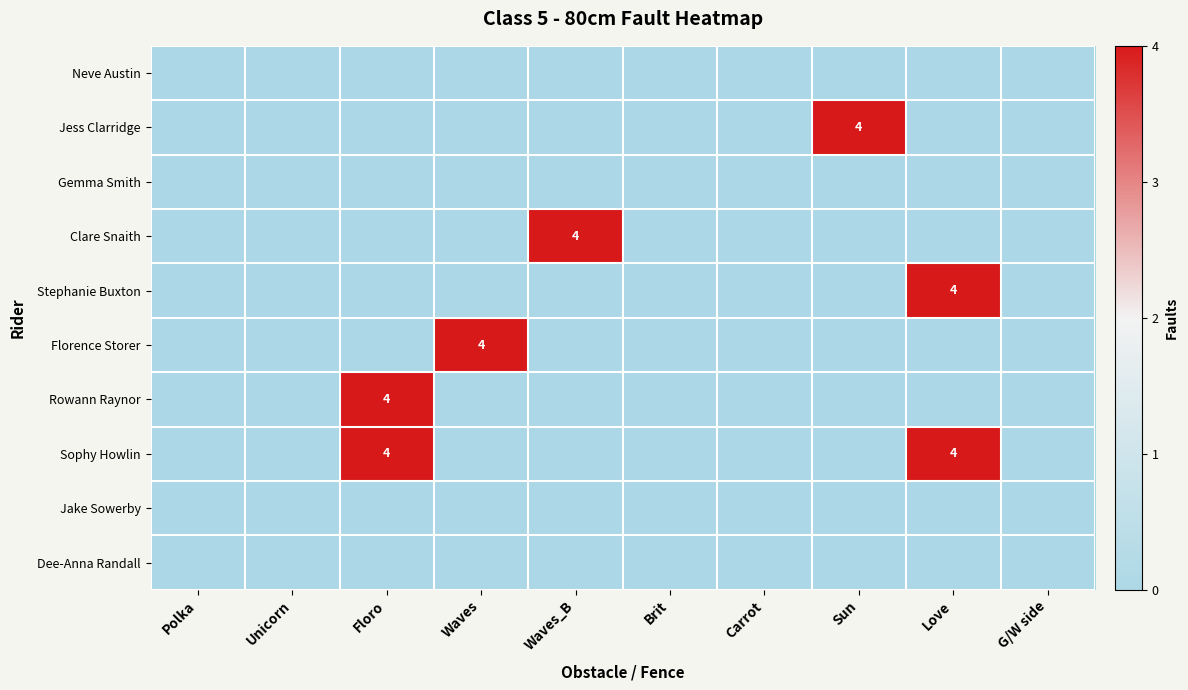

Which label corresponds to the smallest value in the chart?

Polka